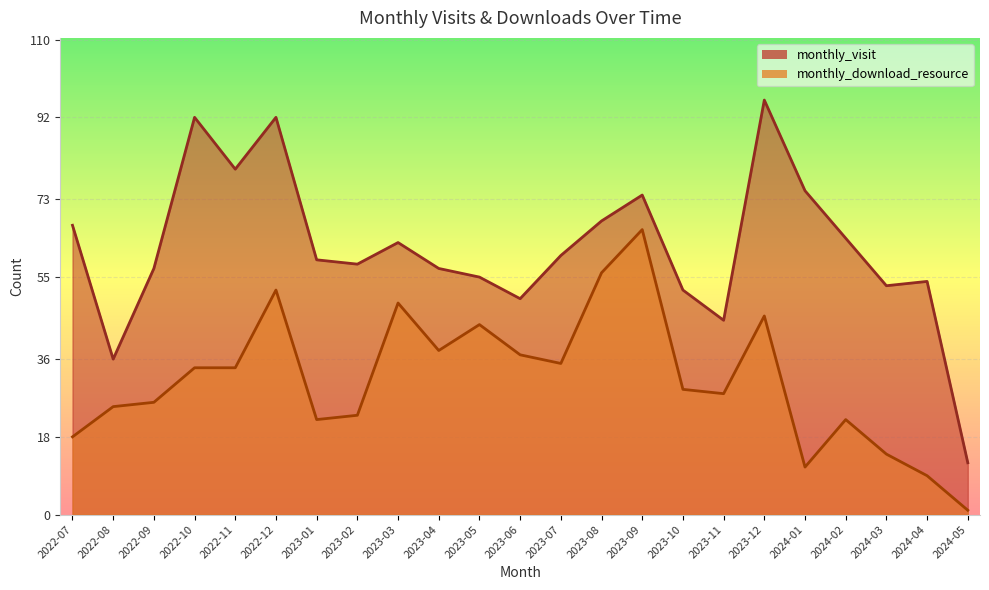

What is the value of the monthly_download_resource point at the 16th from the left?

29